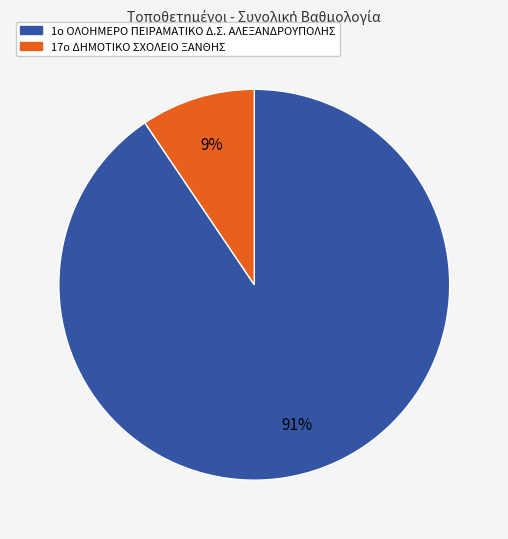

To the nearest percent, what is the average slice percentage?

50%